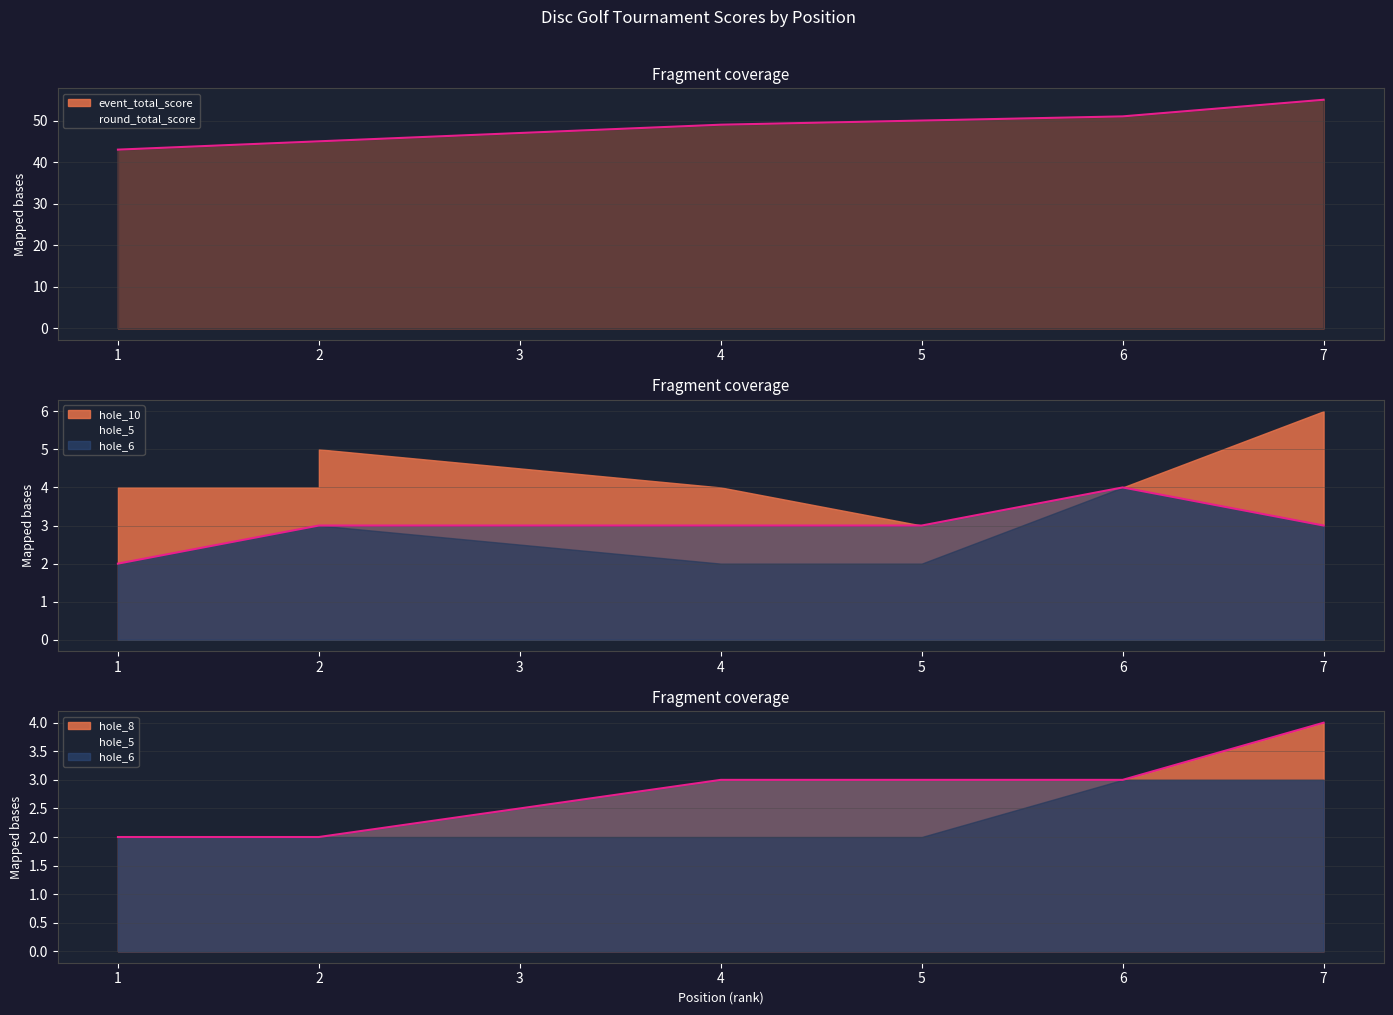

Where is hole_8 nearest to the value 3?

4